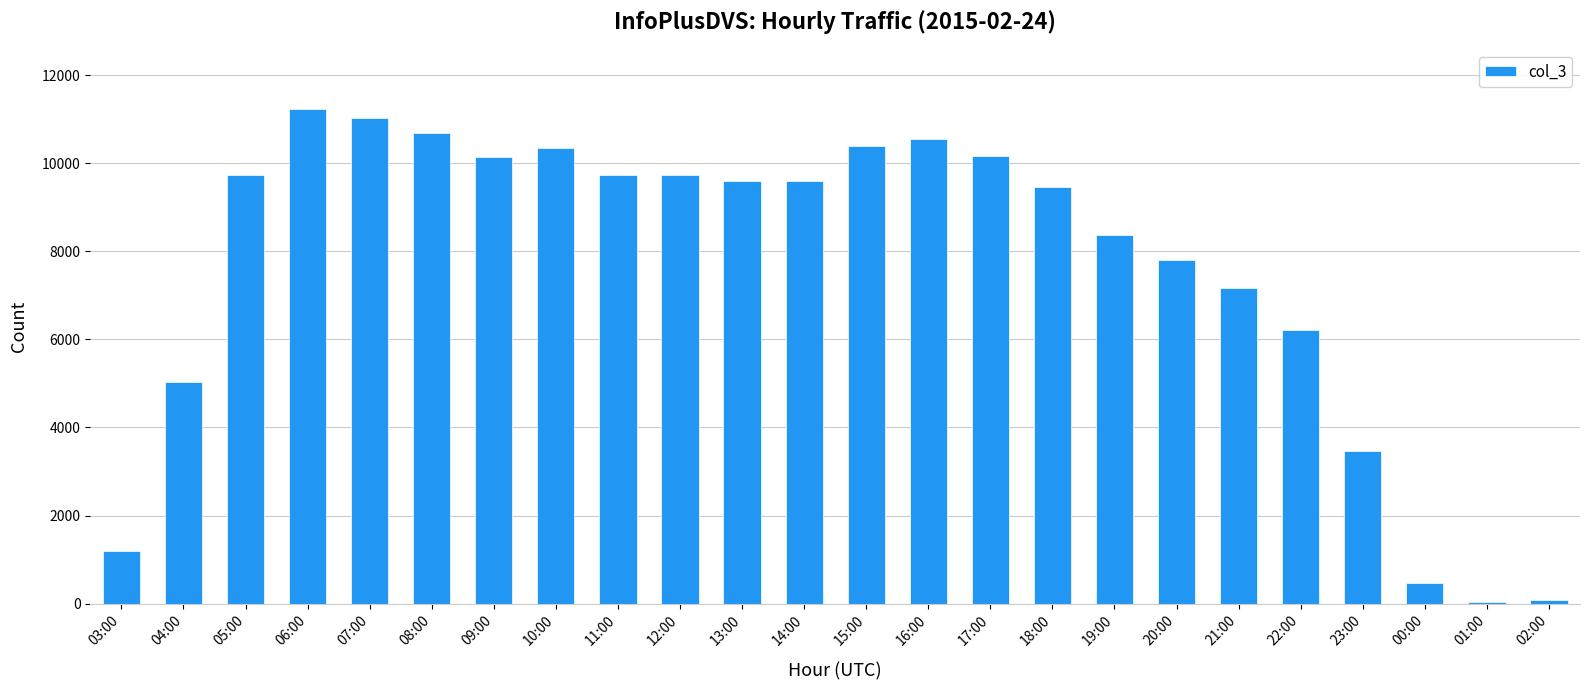

What is the label of the 8th bar from the right?

19:00